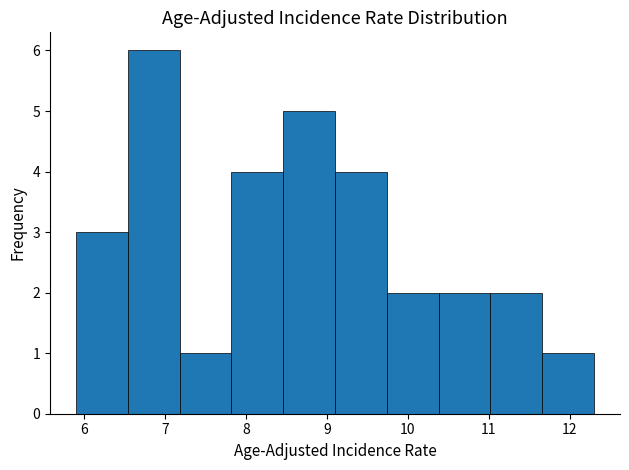

What is the height of the bar covering 10.38 to 11.02 on the x-axis? Neither the bar edges nor the heights are printed on the chart, so give them approximately, as read against the axes.

2